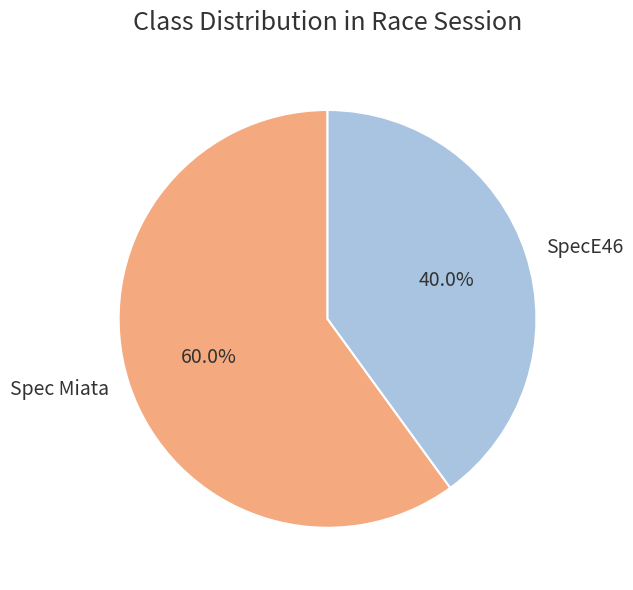

Approximately how many times larger is the value at SpecE46 compared to Spec Miata?

0.7